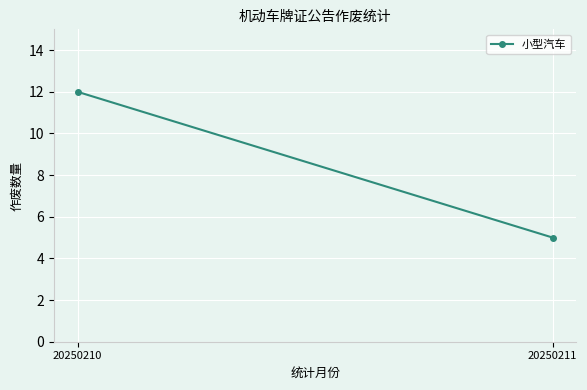

What is the greatest value displayed?

12